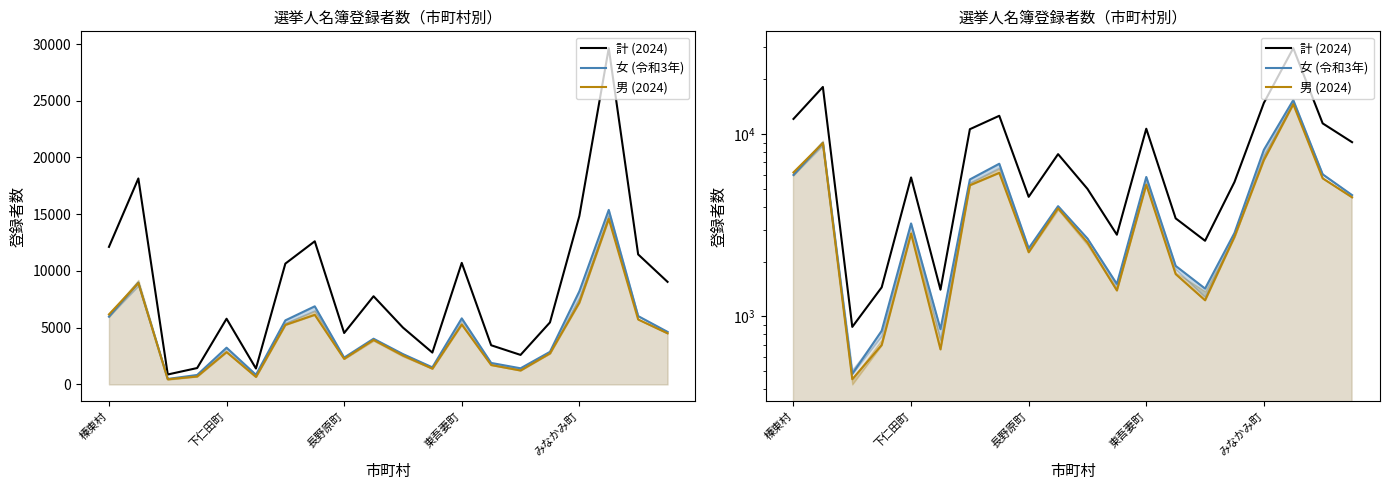

At which label does 計 (2024) reach its peak?

17